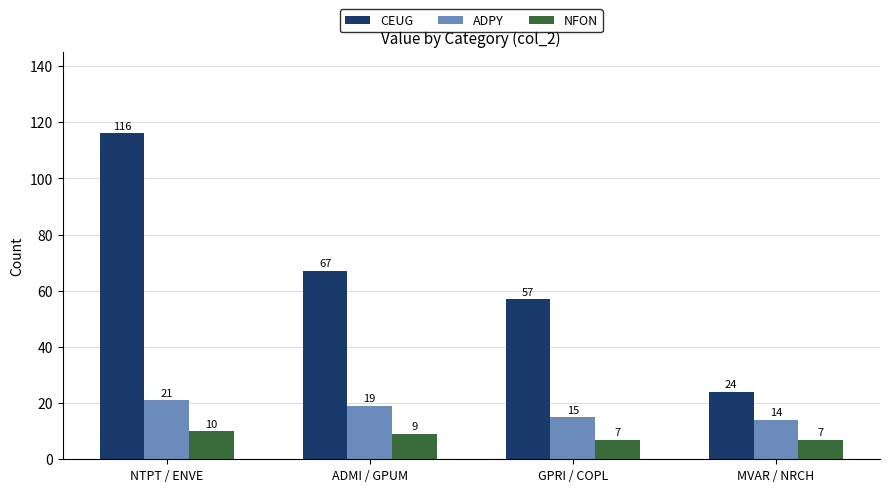

What is the label of the 3rd bar from the left?

GPRI / COPL